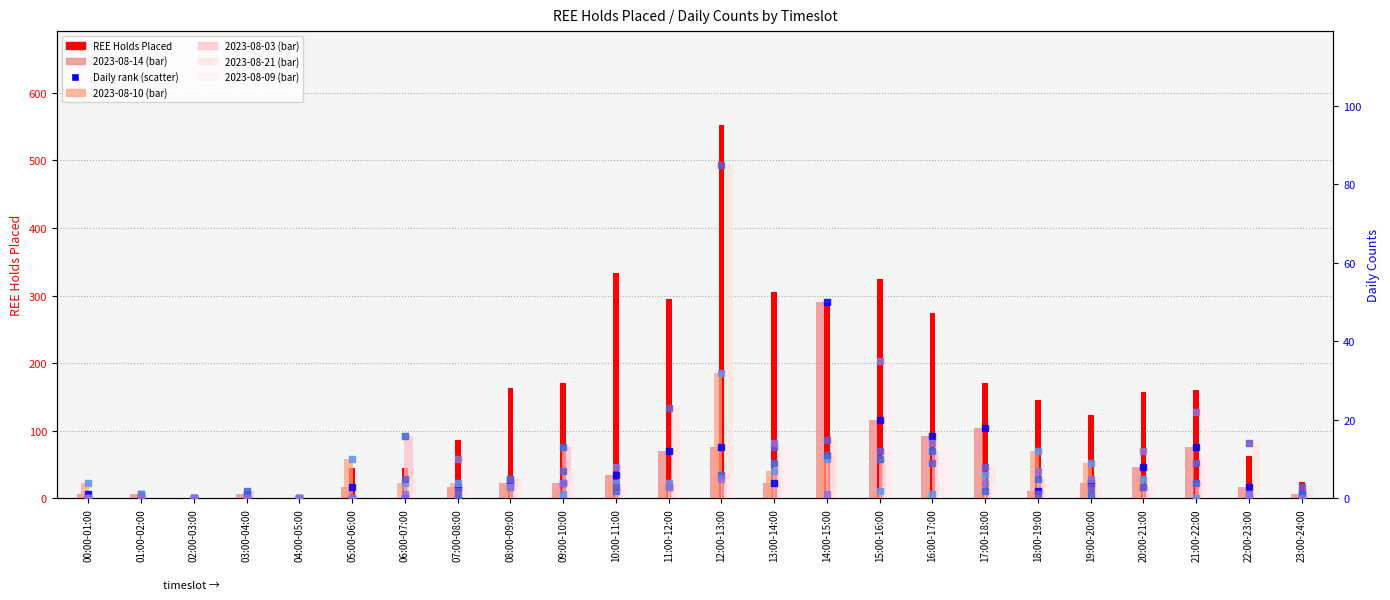

At which category is the sum across all series the highest?

12:00-13:00